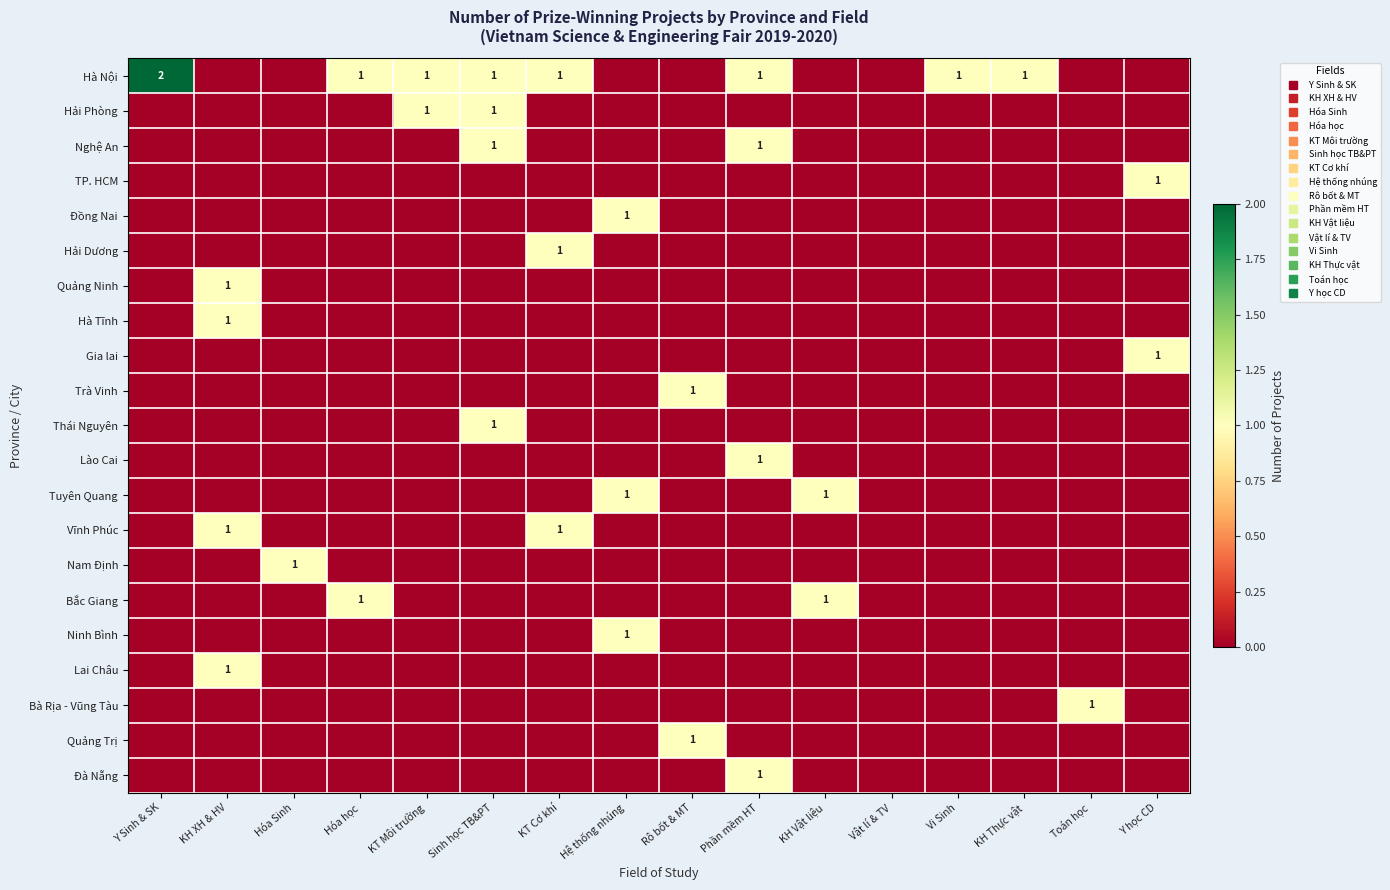

What is the approximate value of Vĩnh Phúc at KT Cơ khí?

1